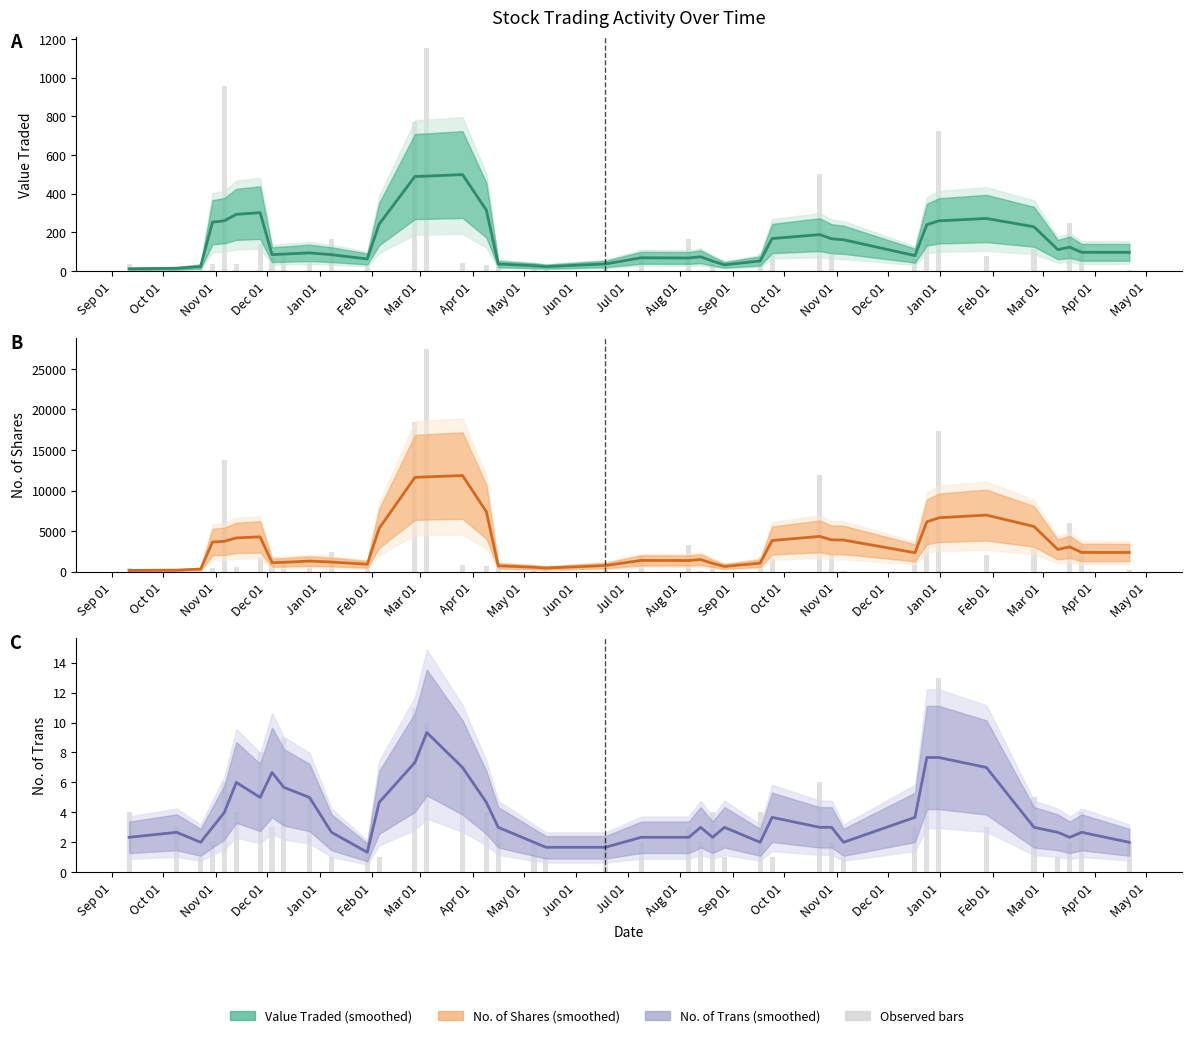

Reading left to right, what are all the values shown in this chart?

Estimate: 2.3	2.7	2.0	3.0	4.0	6.0	5.0	6.7	5.7	5.0	2.7	1.3	4.7	7.3	9.3	7.0	4.7	3.0	2.0	1.7	1.7	2.3	2.3	3.0	2.3	3.0	2.0	3.7	3.0	3.0	2.0	3.7	7.7	7.7	7.0	3.0	2.7	2.3	2.7	2.0
Observed: 4.0	3.0	1.0	2.0	6.0	4.0	8.0	3.0	9.0	5.0	1.0	2.0	1.0	11.0	10.0	7.0	4.0	3.0	2.0	1.0	2.0	2.0	3.0	2.0	4.0	1.0	4.0	1.0	6.0	2.0	1.0	3.0	7.0	13.0	3.0	5.0	1.0	2.0	4.0	2.0